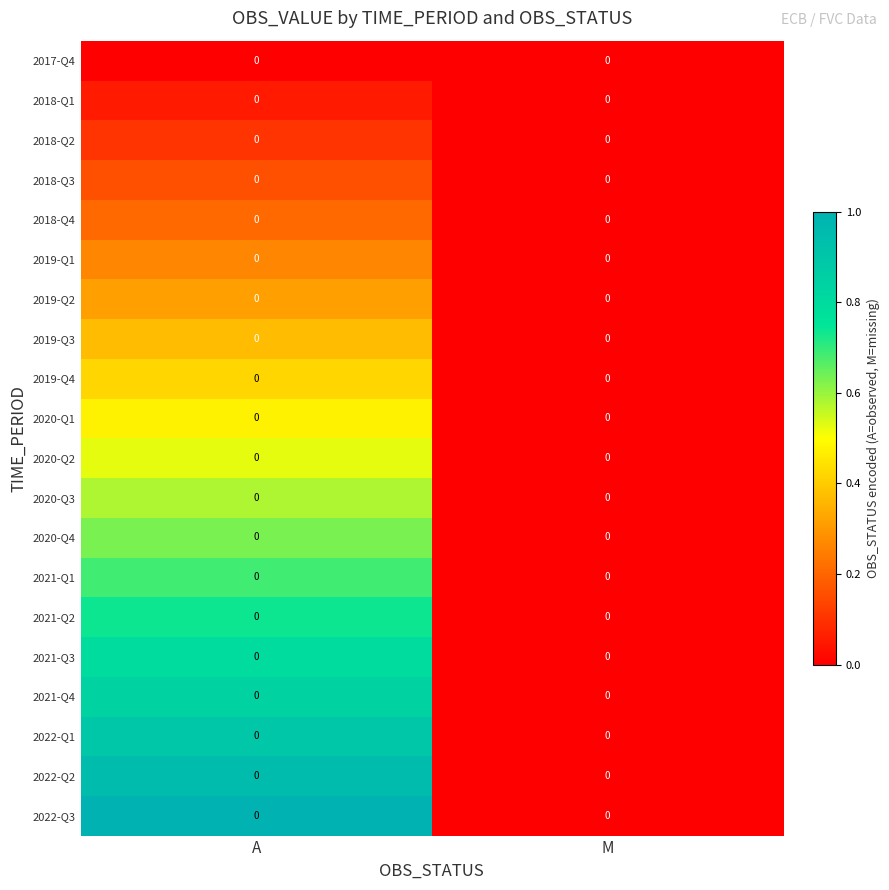

At which category is the sum across all series the highest?

A